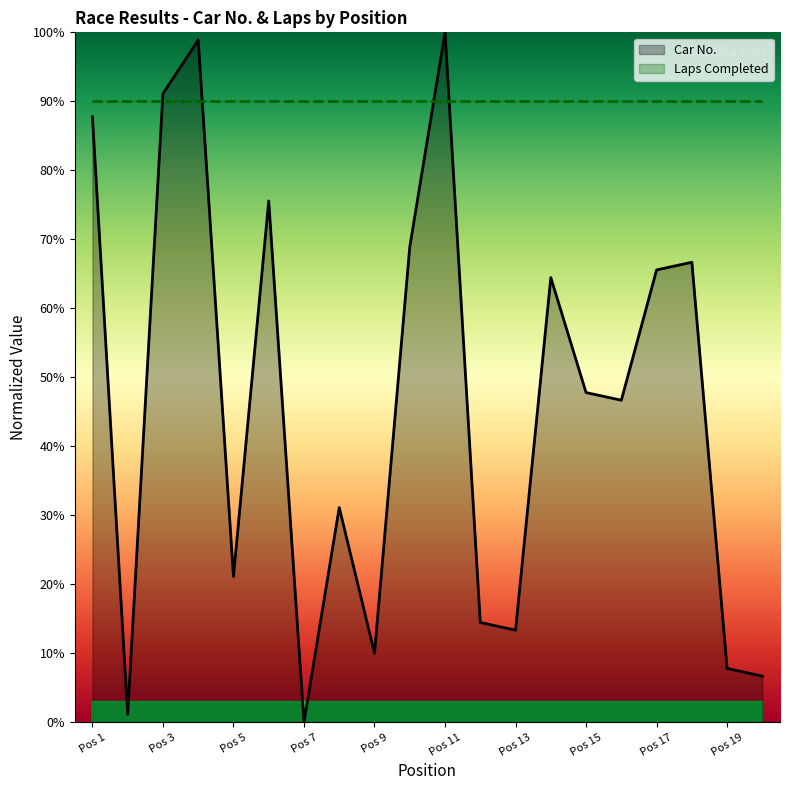

True or false: the data shows 15.6 at 6.

False